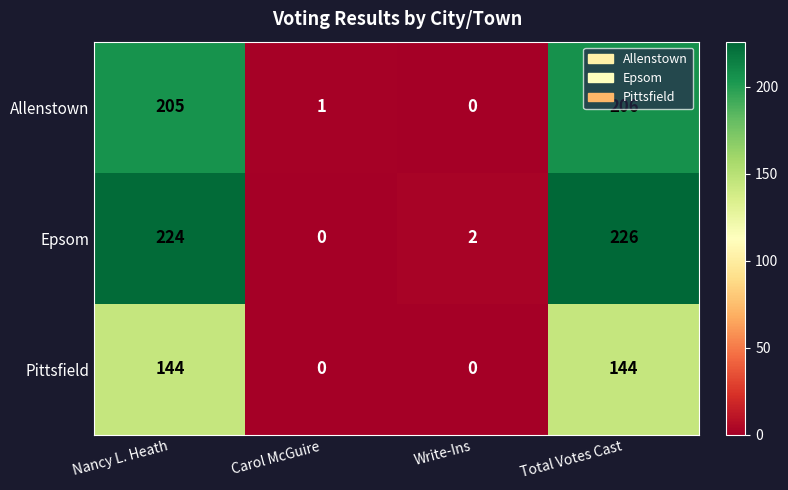

At Nancy L. Heath, list the series in order from smallest to largest.

Pittsfield, Allenstown, Epsom